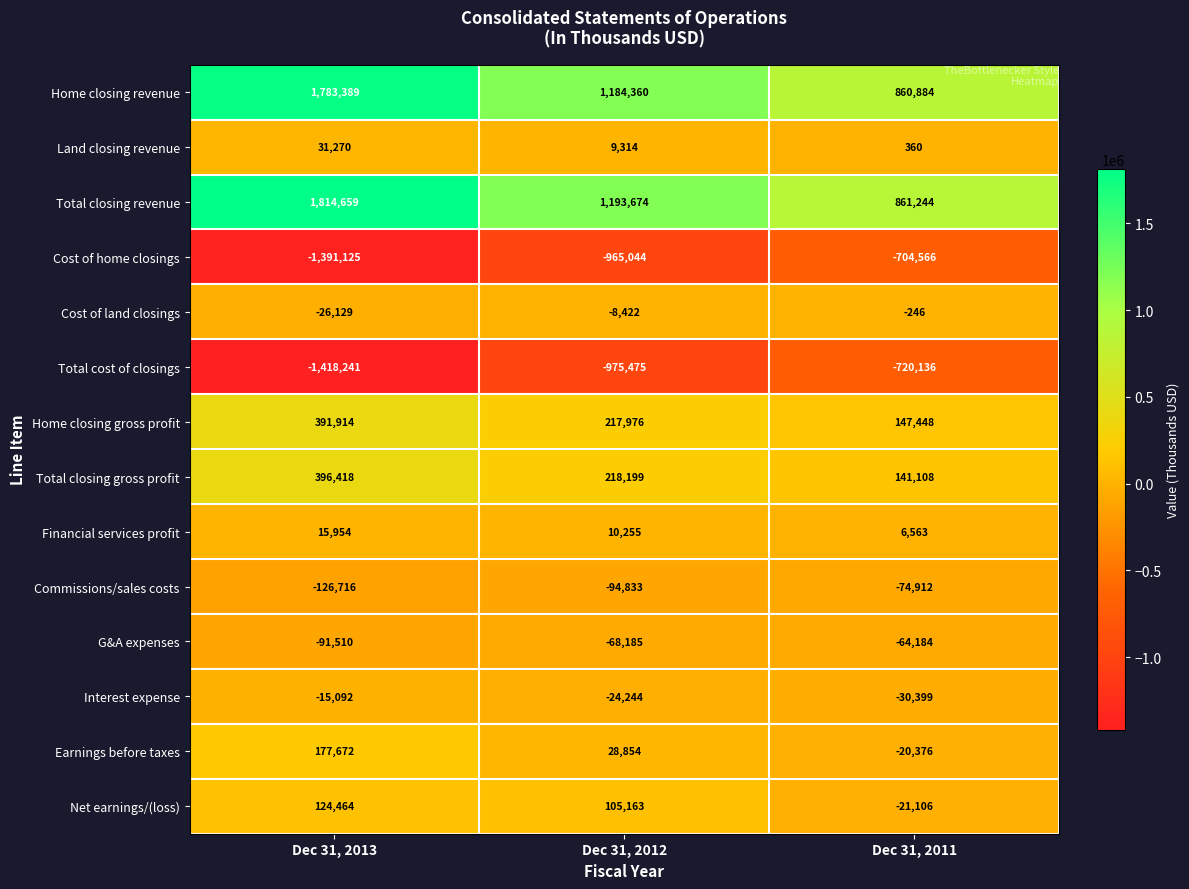

Rank the series by their maximum value, from lowest to highest.

Total cost of closings, Cost of home closings, Commissions/sales costs, G&A expenses, Interest expense, Cost of land closings, Financial services profit, Land closing revenue, Net earnings/(loss), Earnings before taxes, Home closing gross profit, Total closing gross profit, Home closing revenue, Total closing revenue